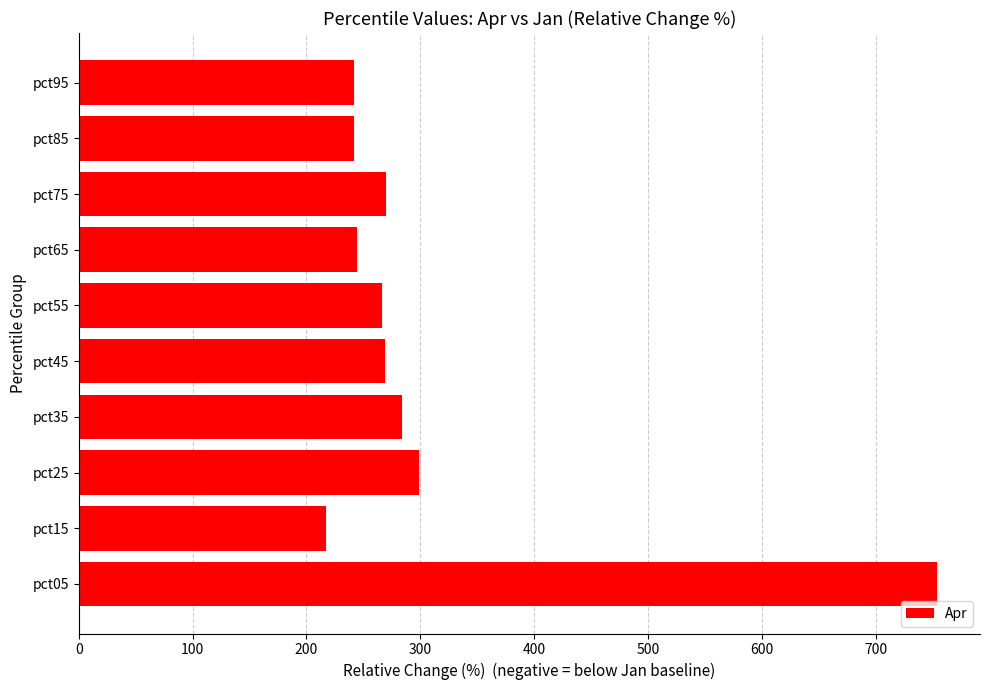

What is the change in value from pct55 to pct85?

-25.0